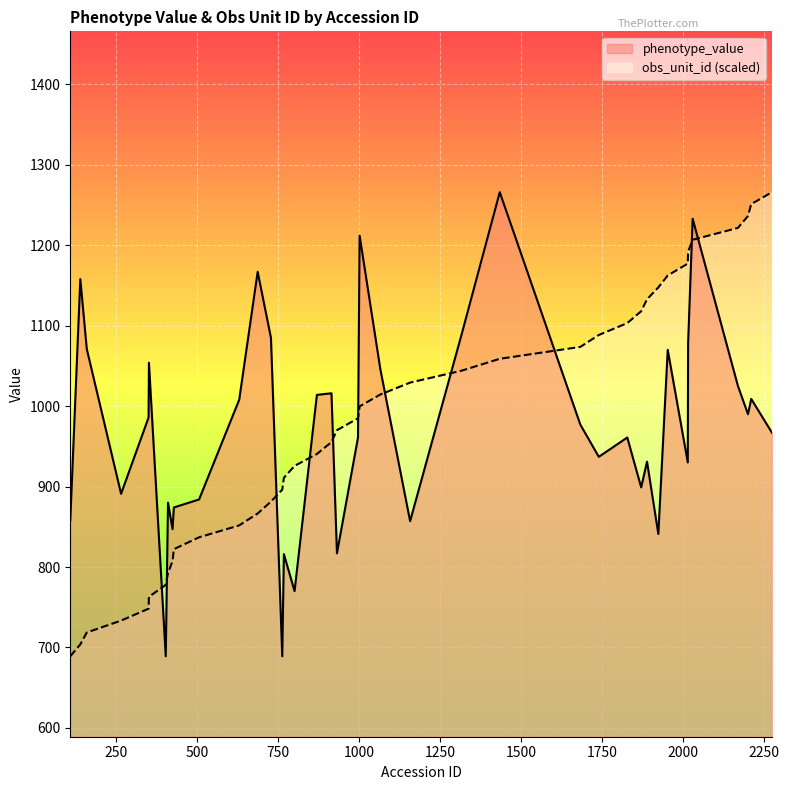

What is the sum of all phenotype_value values?

38853.0